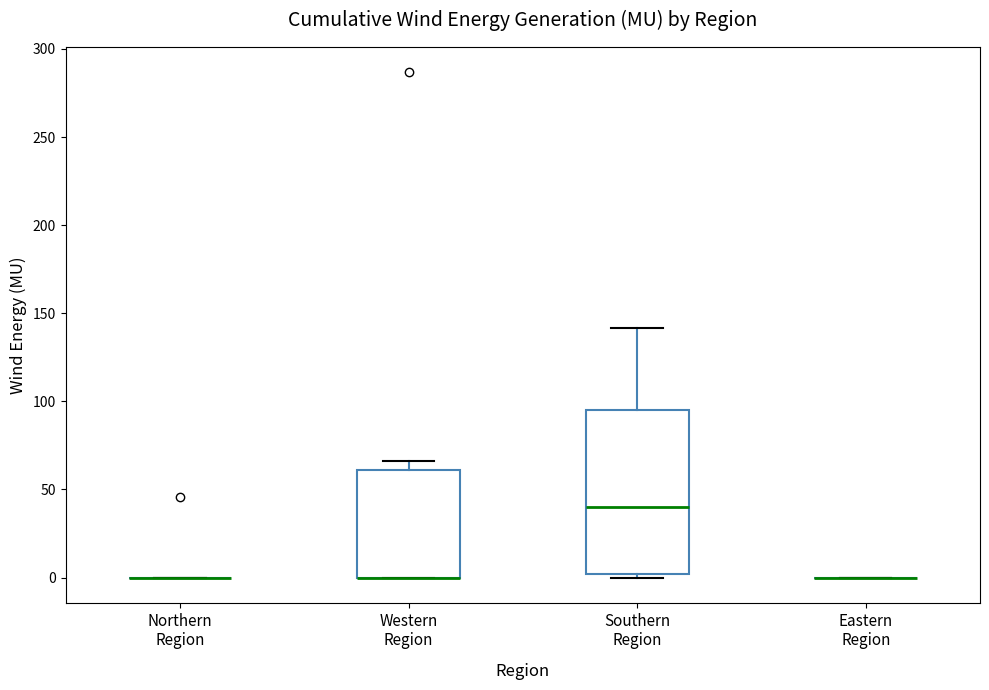

Reading left to right, read every box against the y-axis: the position of its median line, the range the box covers, and the ends of its whiskers. The values are not printed on the chart, so give them approximately, as read against the axis.

Northern Region: box collapsed to a line at 0, whiskers 0 to 0
Western Region: median 0 (drawn on the box's lower edge), box 0 to 60, whiskers 0 to 65
Southern Region: median 40, box 0 to 95, whiskers 0 (just below the box's lower edge) to 140
Eastern Region: box collapsed to a line at 0, whiskers 0 to 0